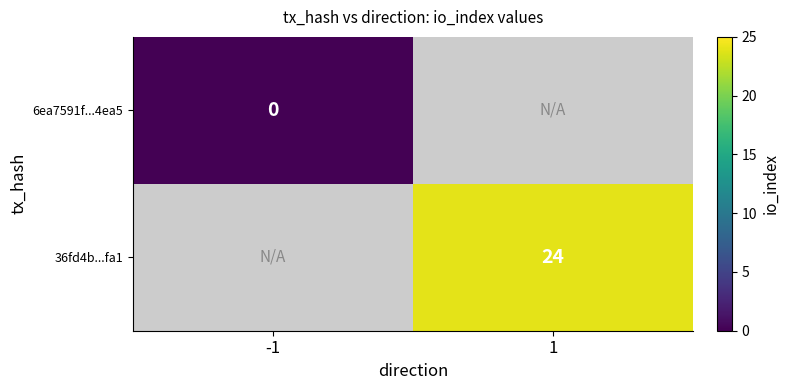

True or false: 36fd4b...fa1 has a value of 13 at 1.

False